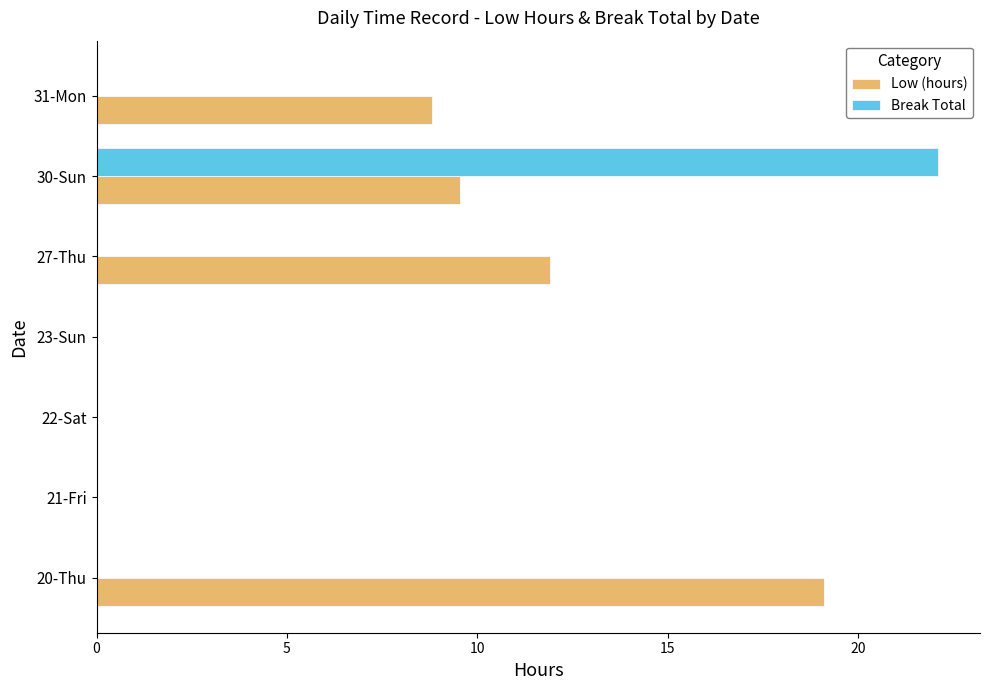

At which category is the sum across all series the highest?

30-Sun